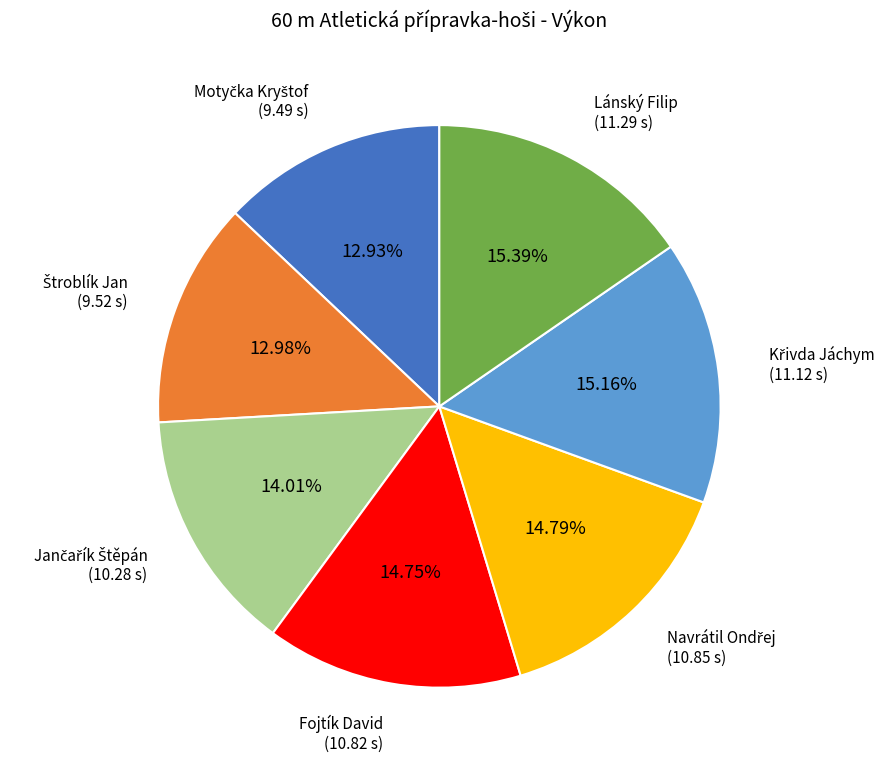

Is there any slice that represents more than half of the pie?

No